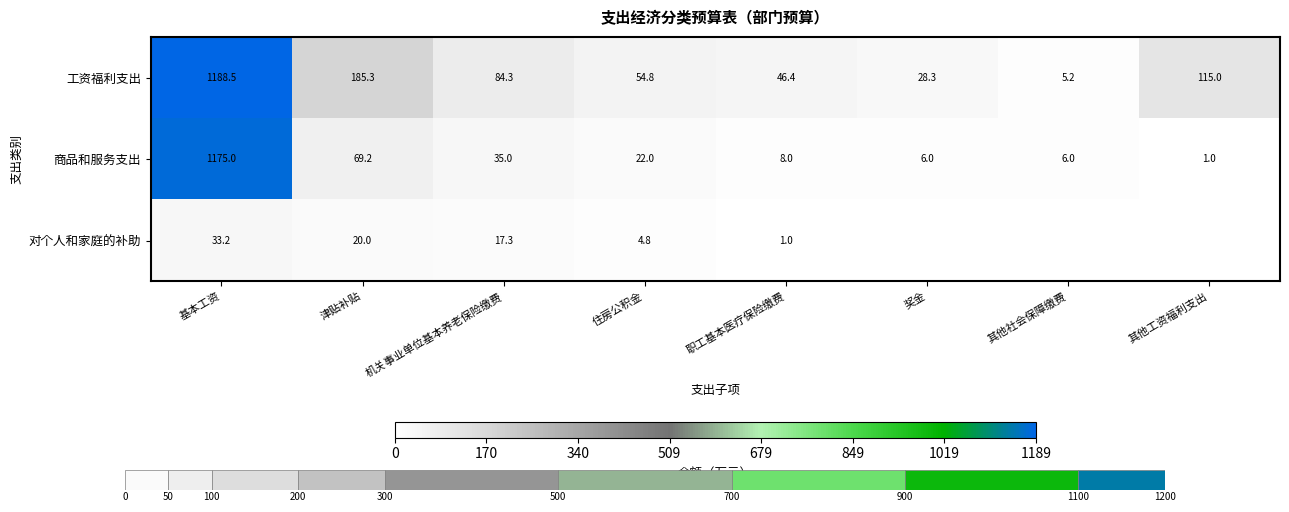

At which label does 工资福利支出 reach its minimum?

其他社会保障缴费